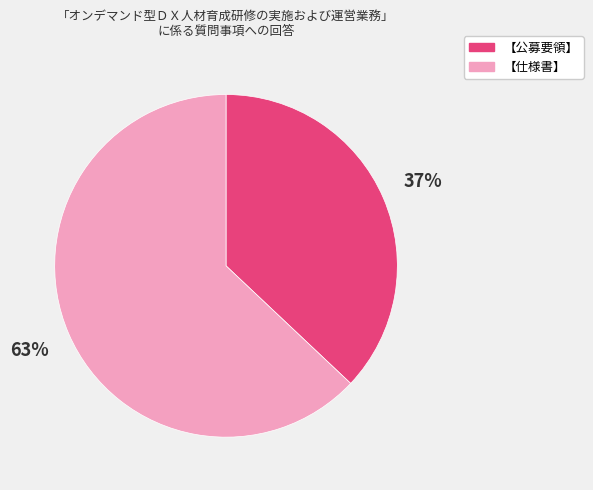

To the nearest percent, what is the combined percentage of 【仕様書】 and 【公募要領】?

100%